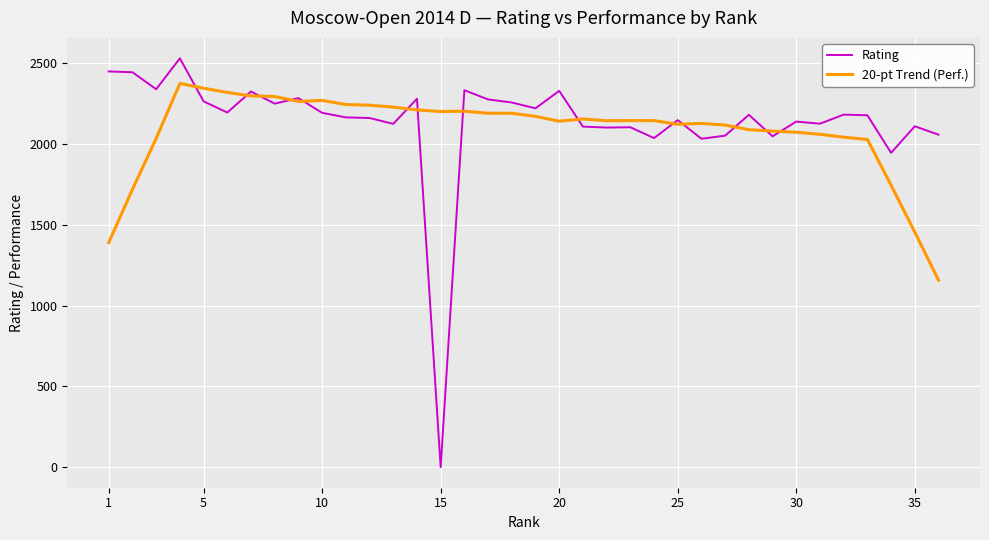

Rank the series by their maximum value, from highest to lowest.

Rating, 20-pt Trend (Perf.)